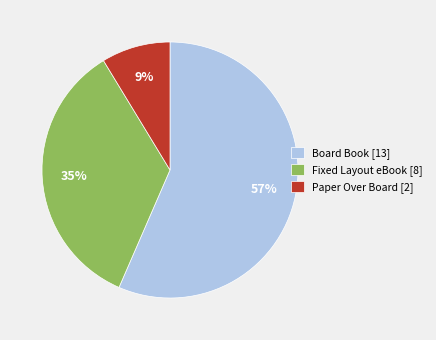

Which has a higher value, Fixed Layout eBook or Paper Over Board?

Fixed Layout eBook